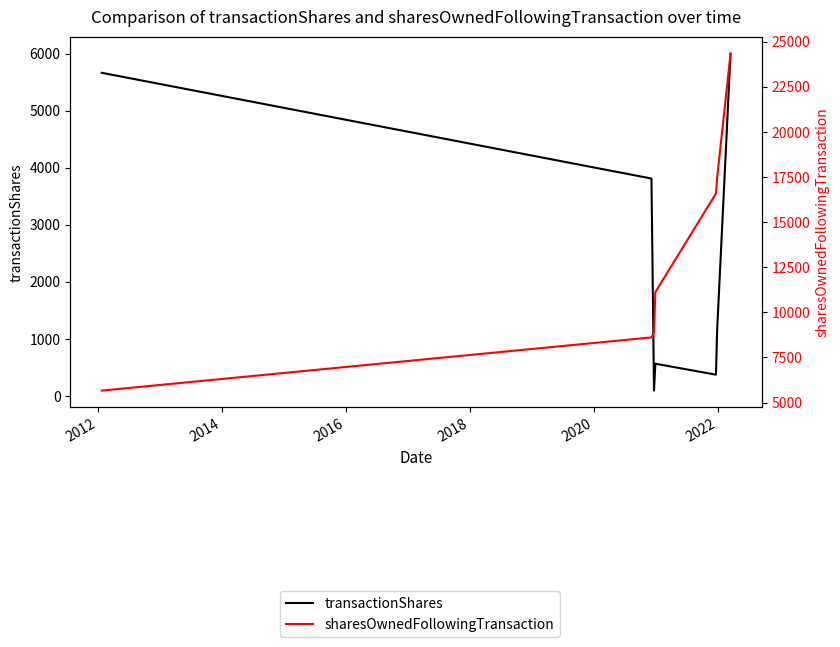

Count the number of data series in this chart.

2